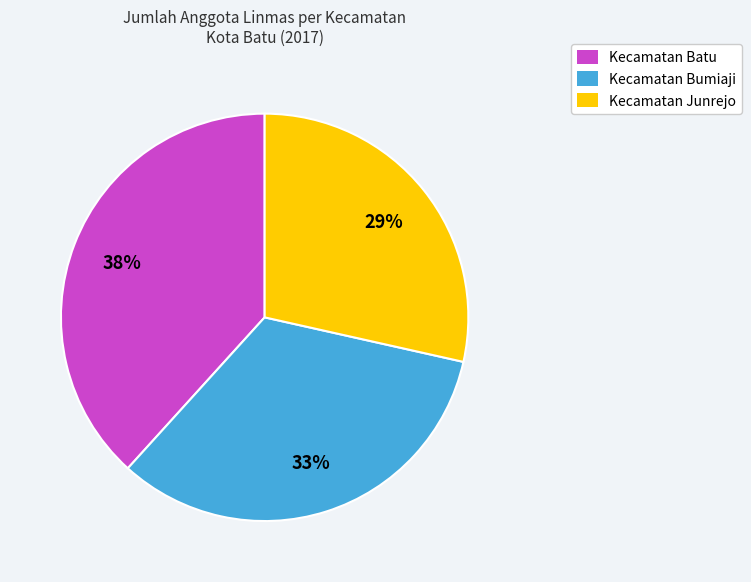

Rank the categories by value from lowest to highest.

Kecamatan Junrejo, Kecamatan Bumiaji, Kecamatan Batu